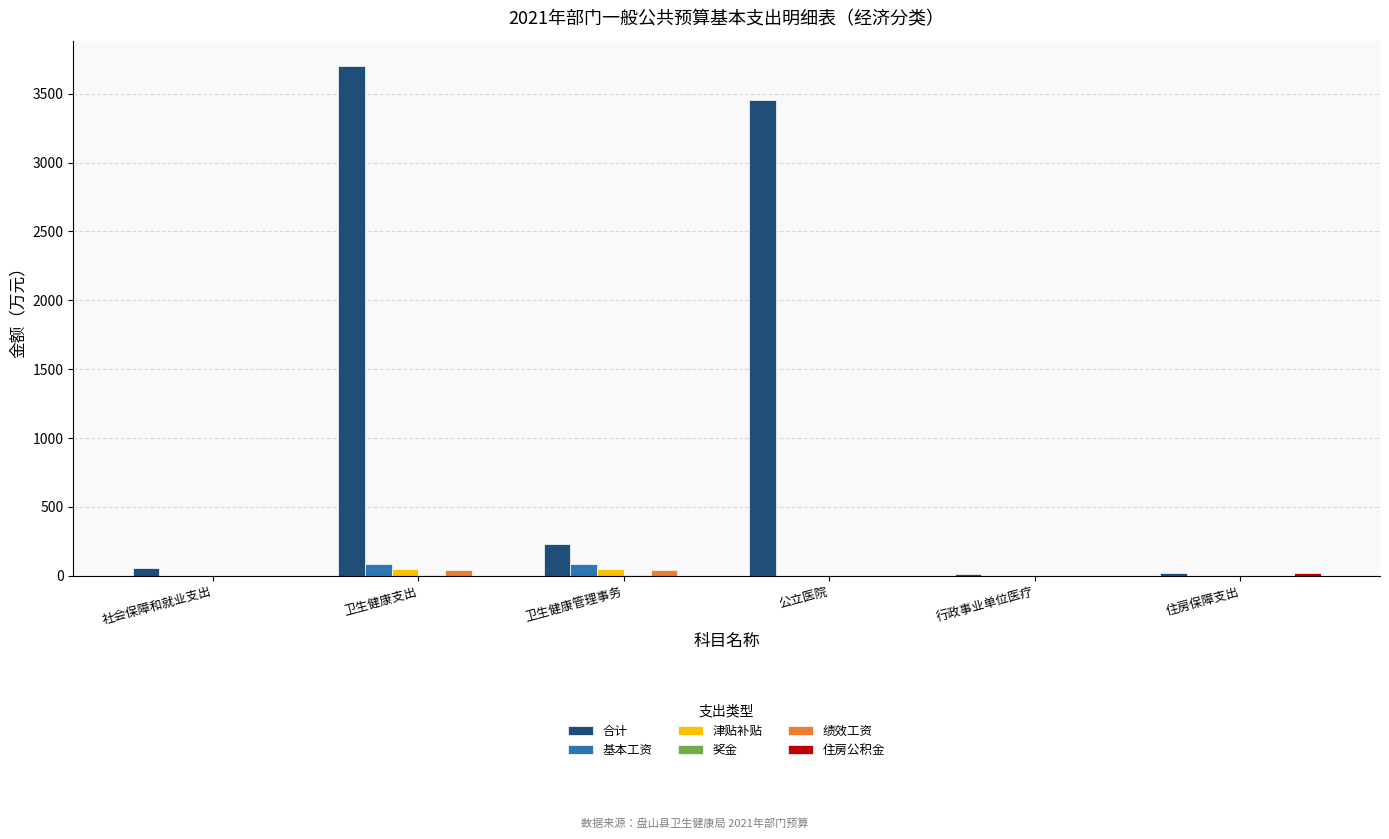

What is the total value across all series at 卫生健康支出?

3886.9